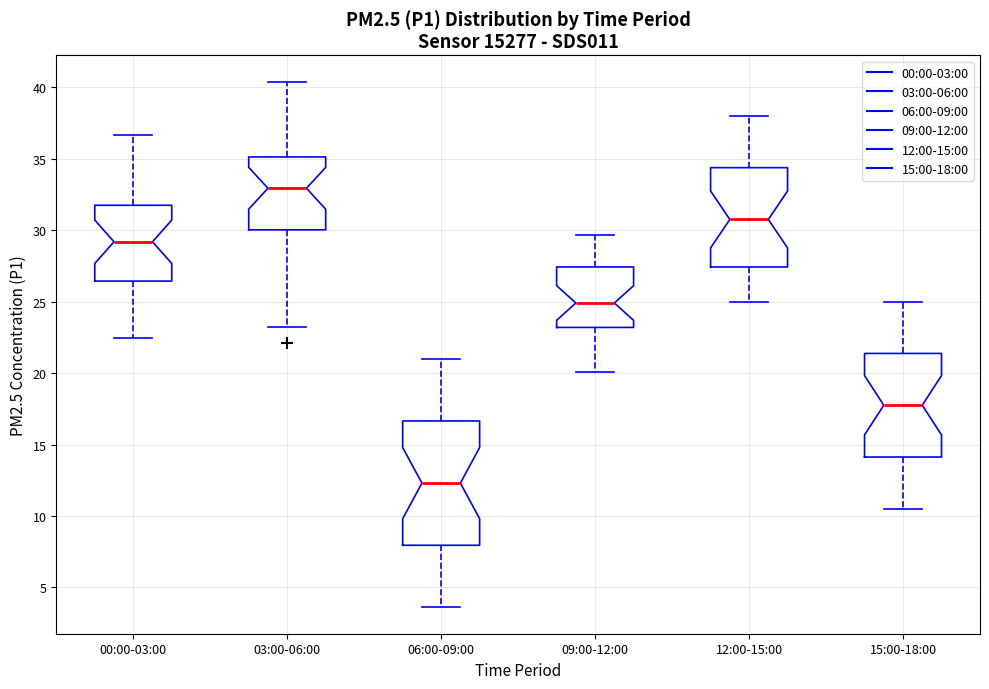

Which box is the tallest, from its lower edge to its upper edge?

06:00-09:00